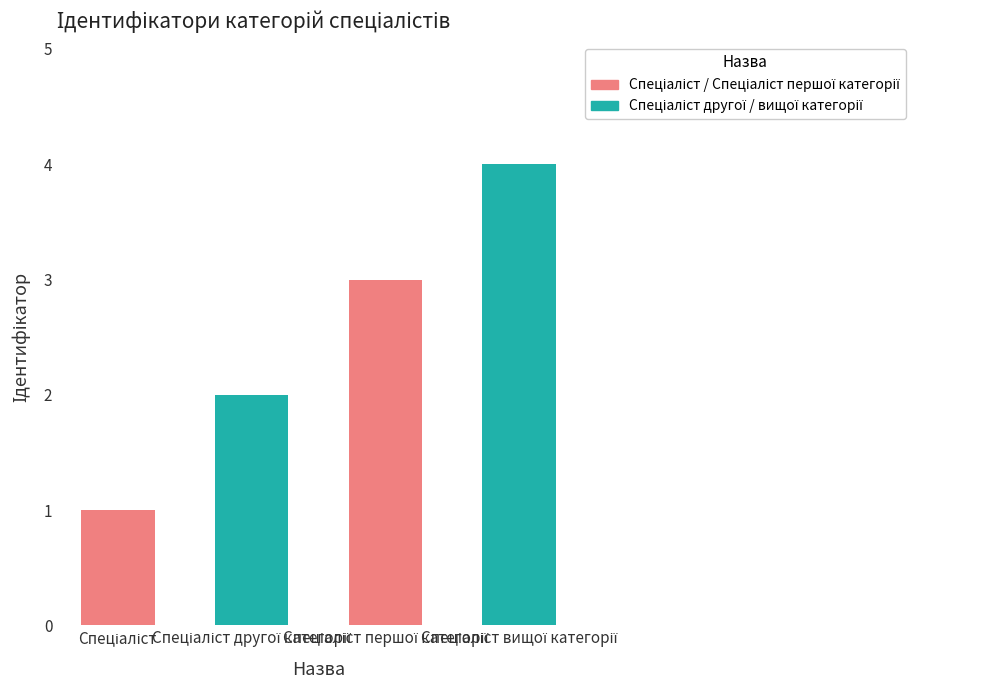

List the labels in order of value, smallest first.

Спеціаліст, Спеціаліст другої категорії, Спеціаліст першої категорії, Спеціаліст вищої категорії